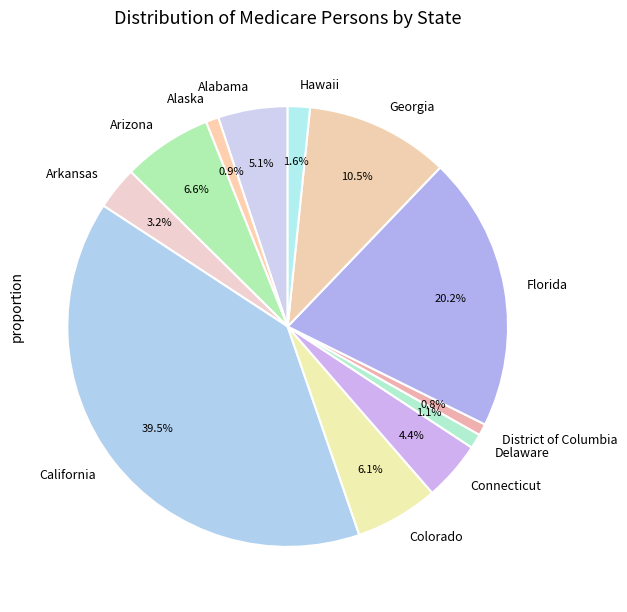

What is the total percentage of Georgia and California?

50.0%